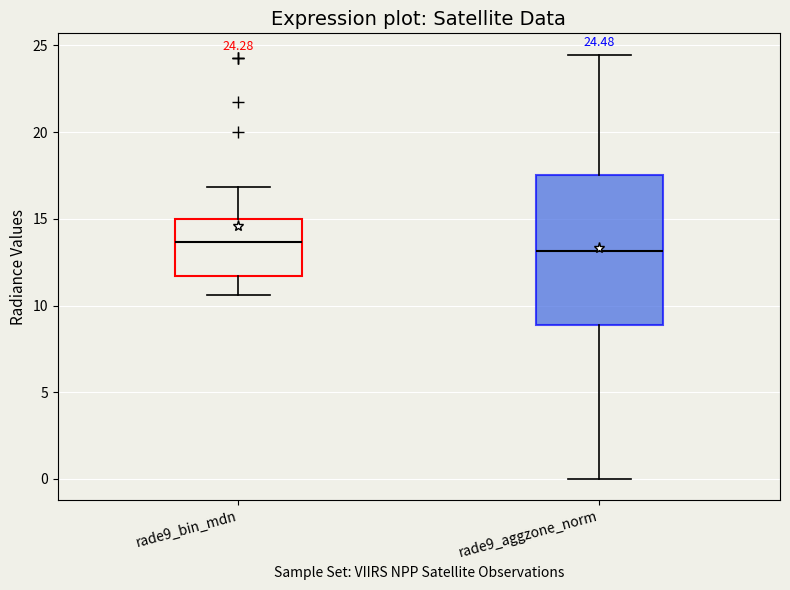

Which box's median line is the lowest?

rade9_aggzone_norm